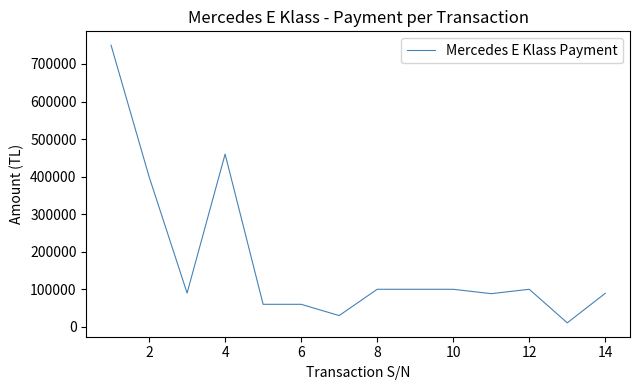

Does the chart display data point markers on the line(s)?

No